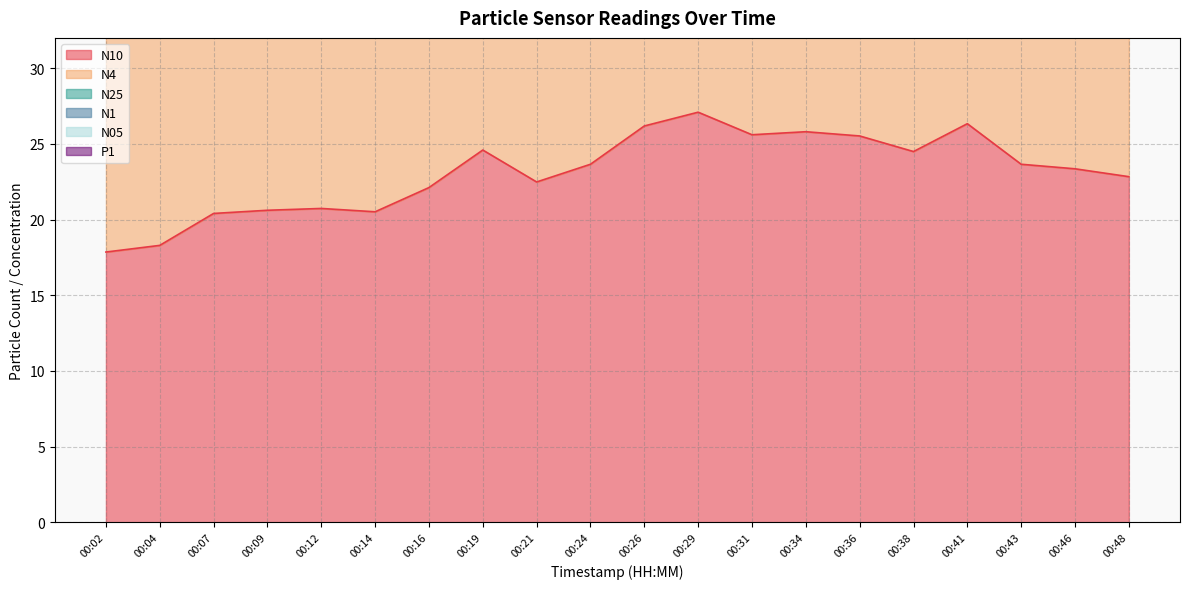

List the labels in order of N1 value, largest first.

00:29, 00:26, 00:41, 00:34, 00:36, 00:31, 00:19, 00:38, 00:24, 00:43, 00:46, 00:21, 00:48, 00:16, 00:12, 00:09, 00:14, 00:07, 00:04, 00:02